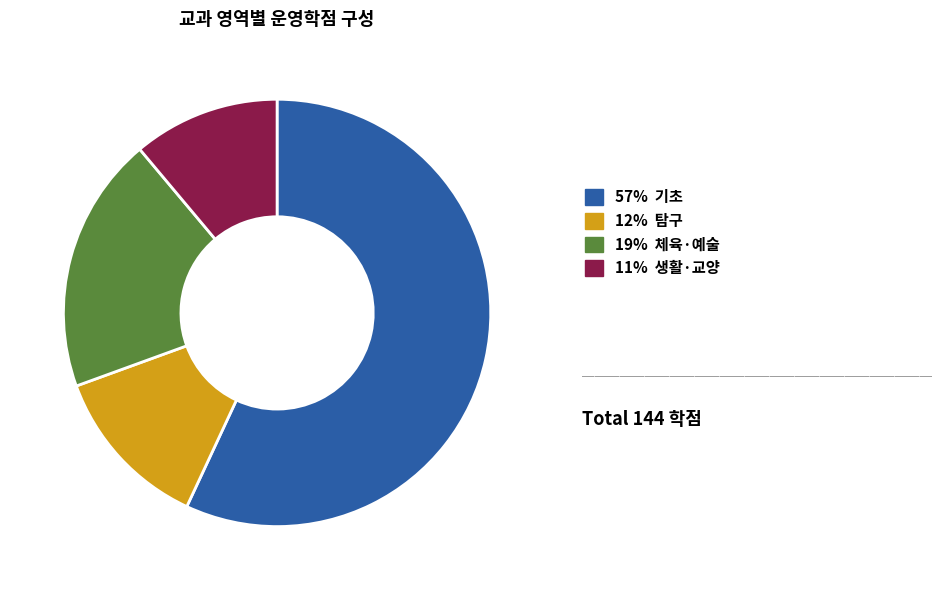

Count the number of slices in the pie.

4